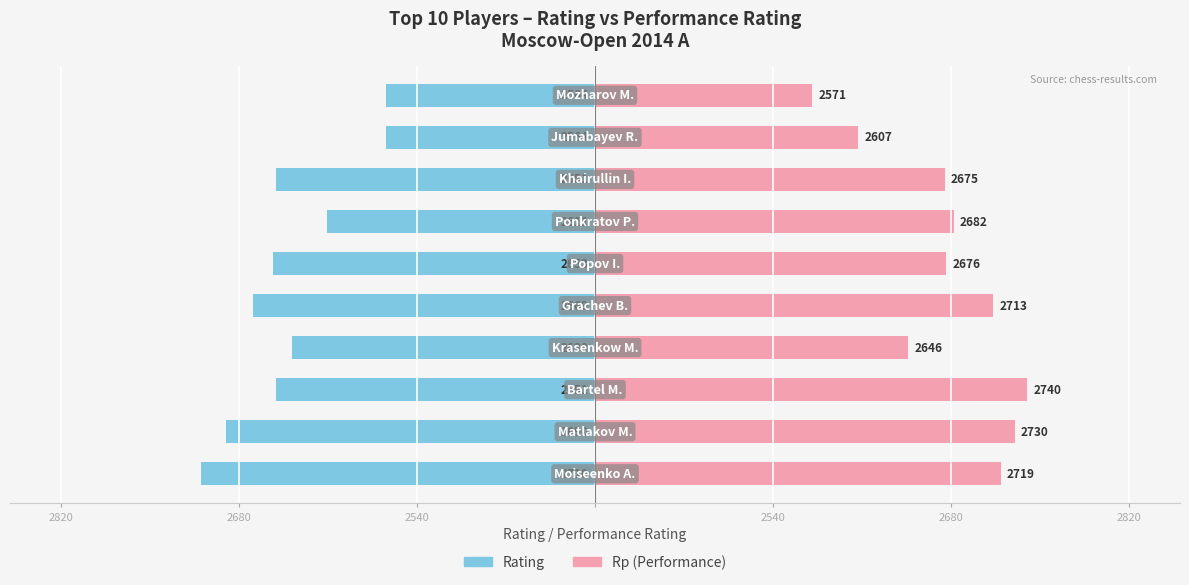

Which series changed the most between 2820 and 2540?

Rating